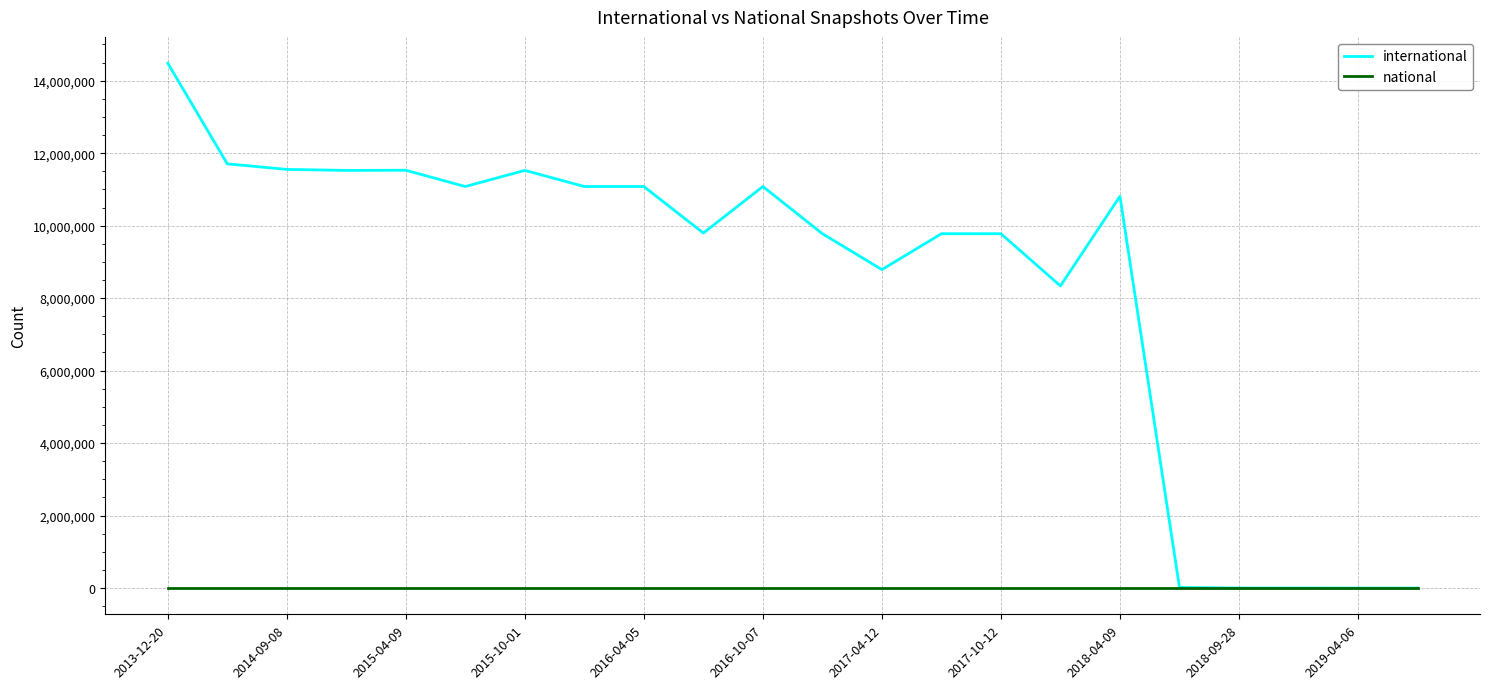

Does the chart have visible grid lines?

Yes